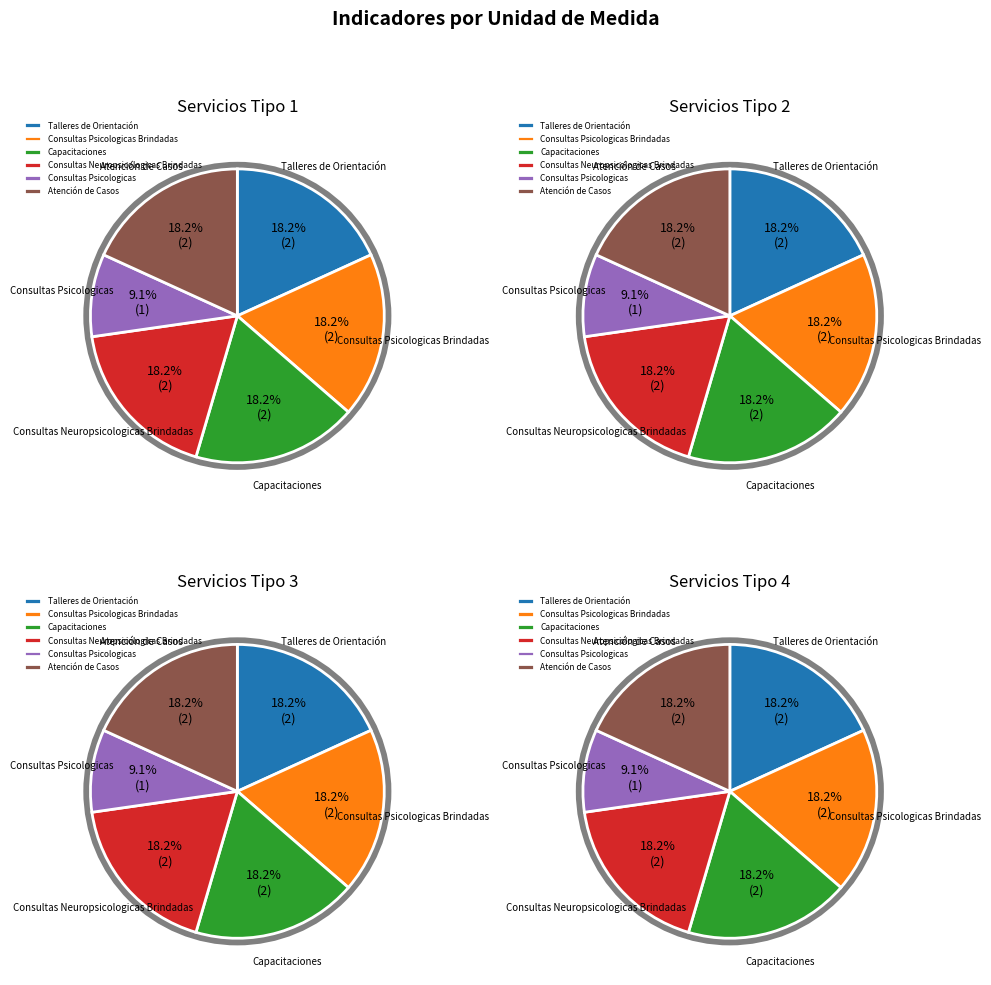

How many slices are in this pie chart?

6